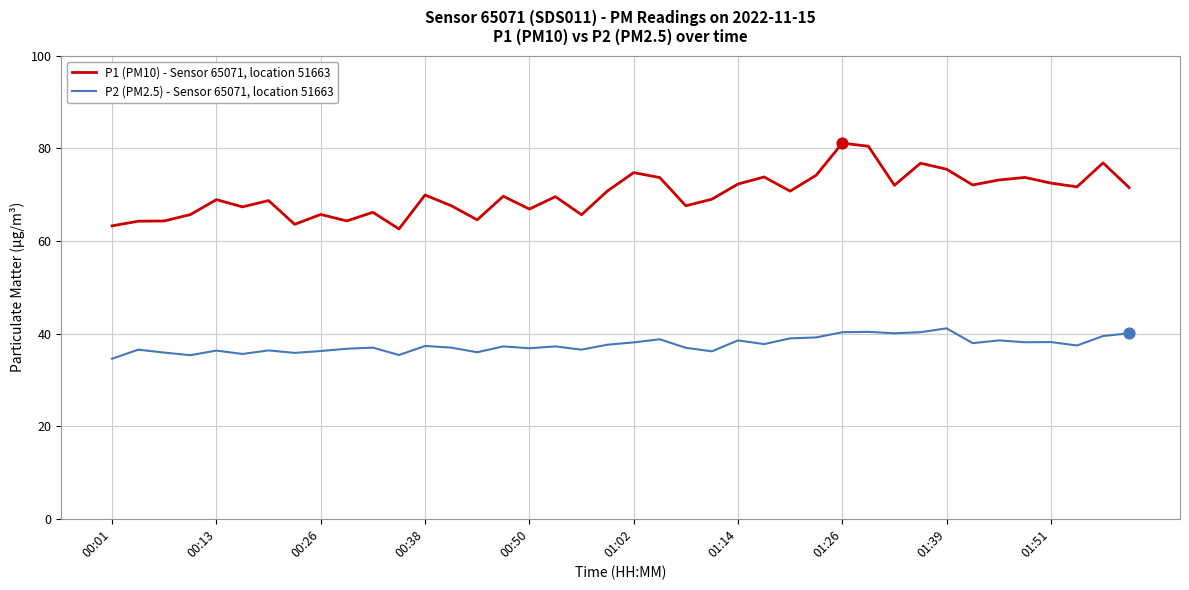

Which series has the largest total across all categories?

P1 (PM10) - Sensor 65071, location 51663